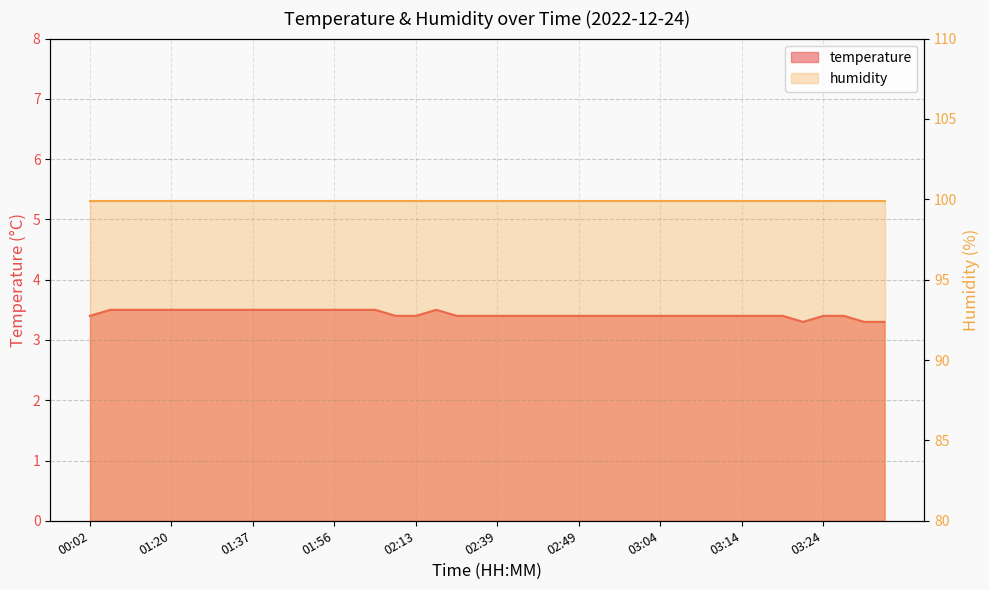

What is the label of the 1st point from the left?

00:02